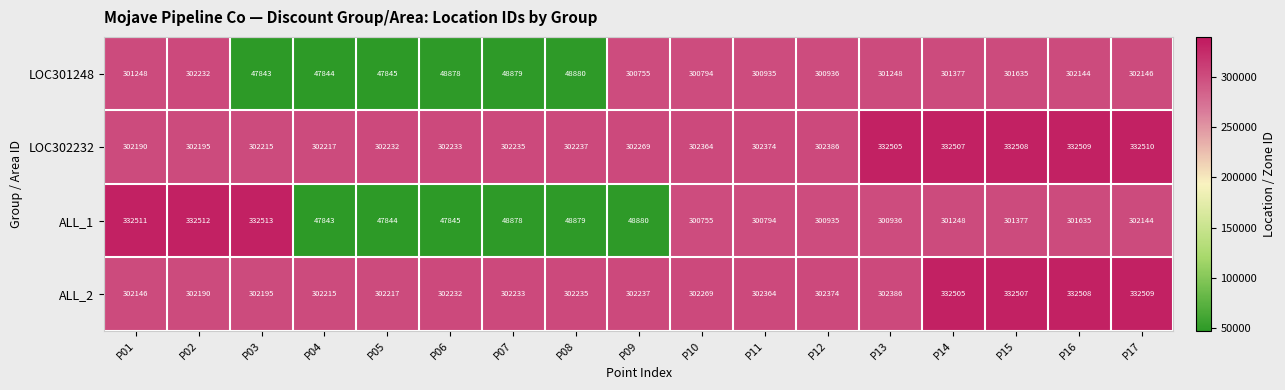

What is the difference between the highest and lowest values at P02?

30322